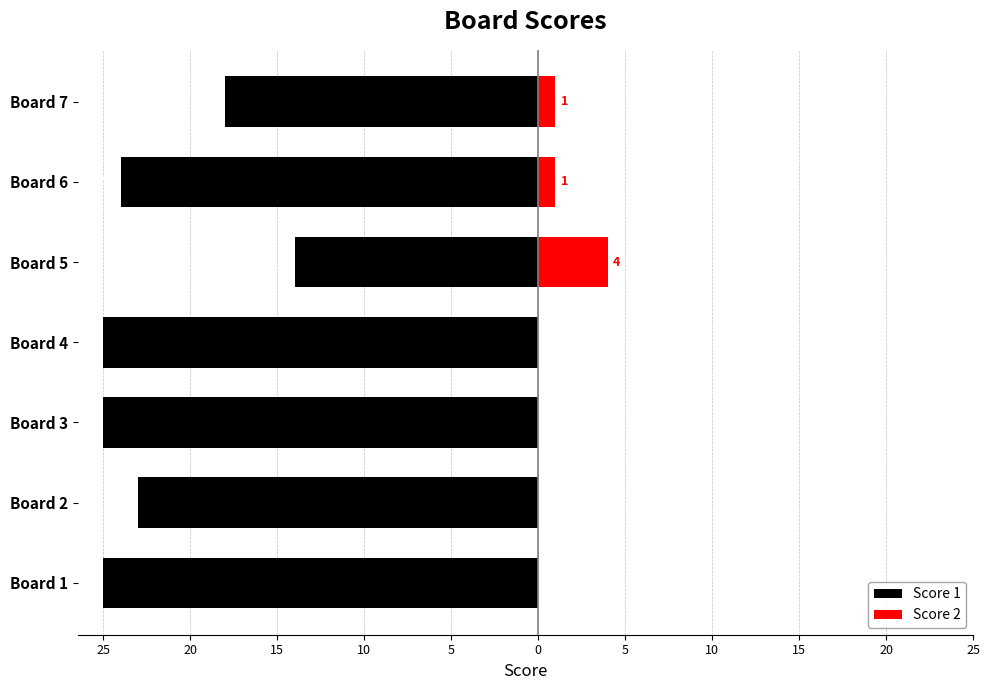

At which label does Score 2 reach its peak?

Board 5